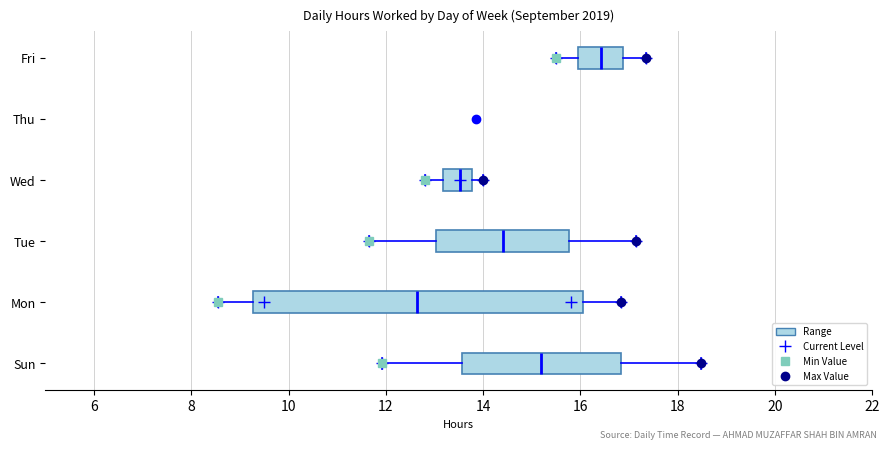

Where does the median line of the box for Tue sit on the x-axis? The values are not printed on the chart, so give them approximately, as read against the axis.

14.4